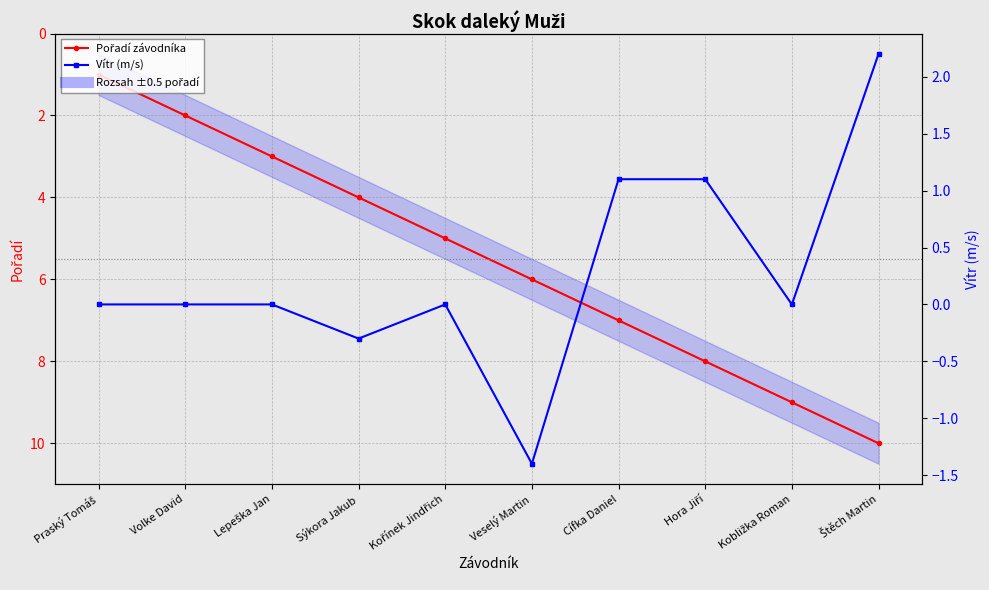

How many lines are shown in the chart?

2